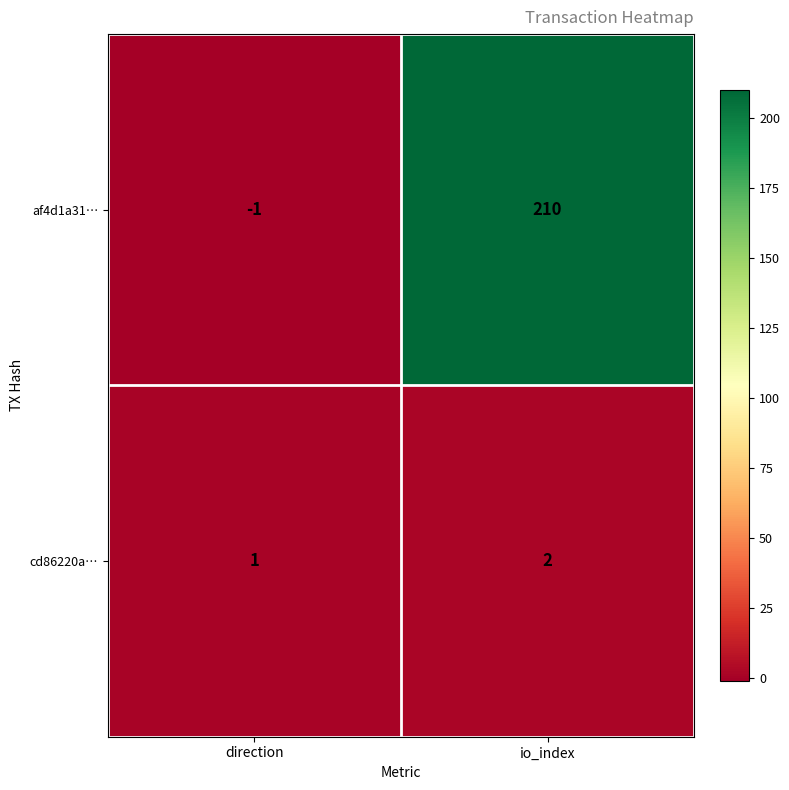

Reading left to right, transcribe all the data shown in this chart.

af4d1a31…: -1	210
cd86220a…: 1	2